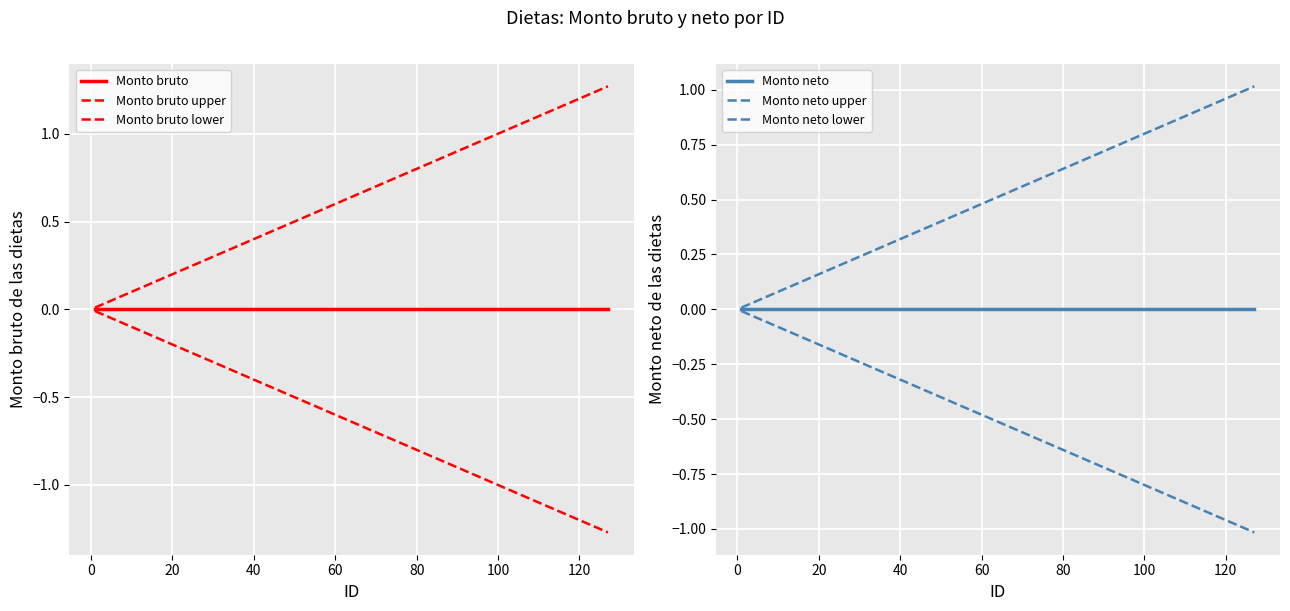

What is the value of the Monto bruto upper point at the 17th from the left?

1.1